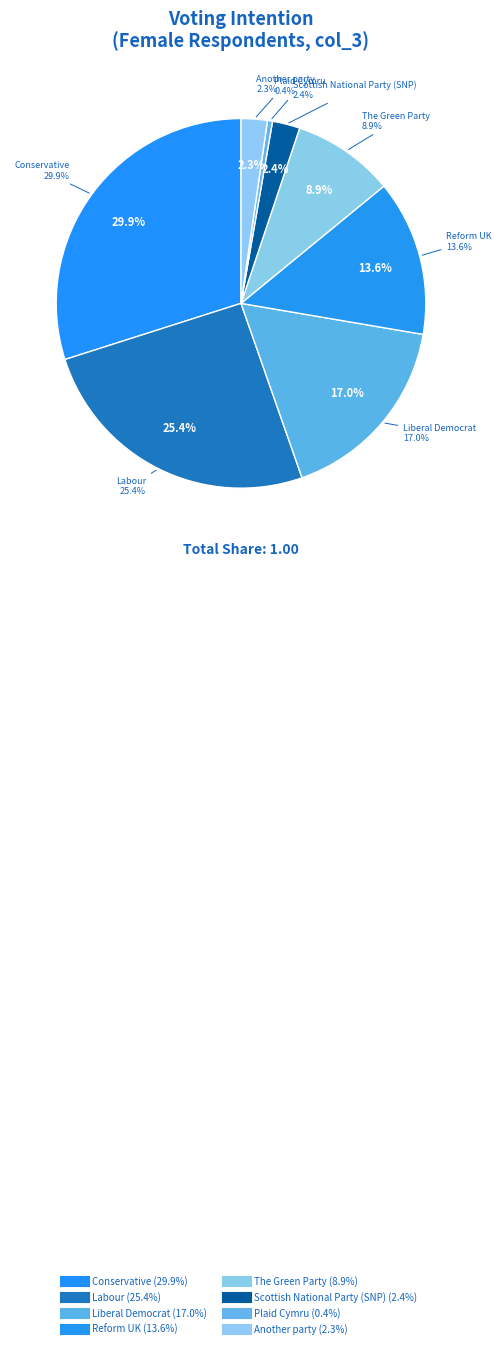

True or false: The Green Party accounts for 1% of the total.

False